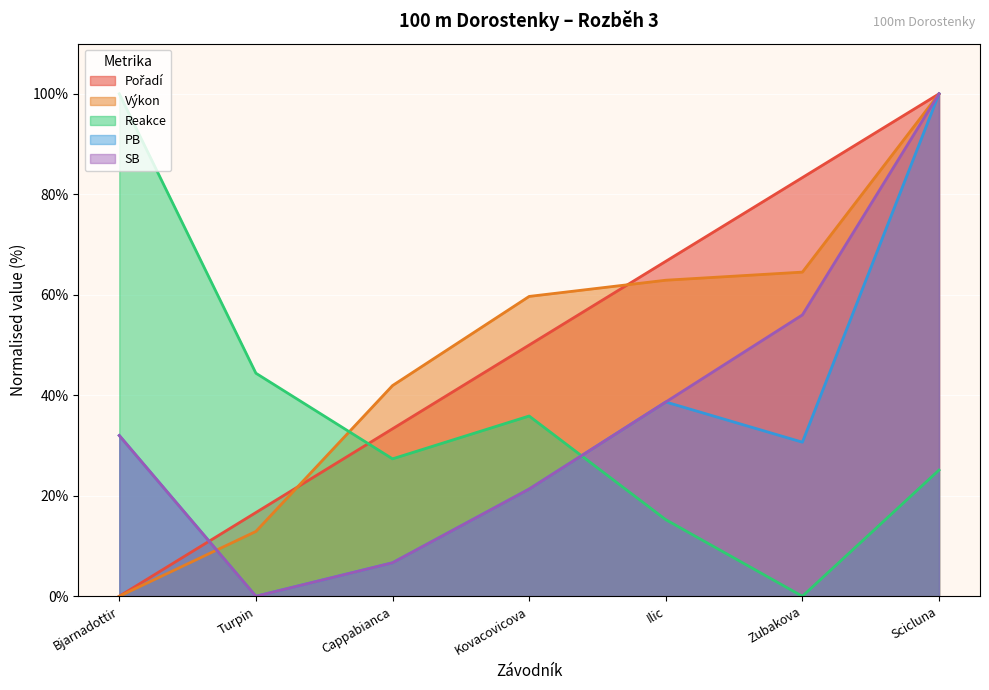

Is it true that Pořadí equals 0.0 at Bjarnadottir?

True